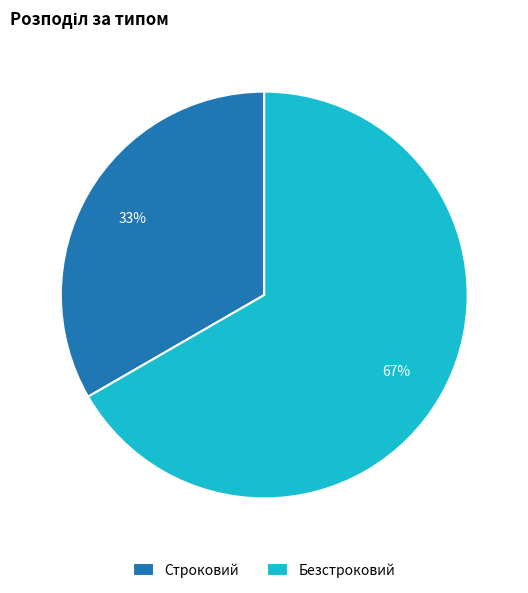

Count the number of slices in the pie.

2